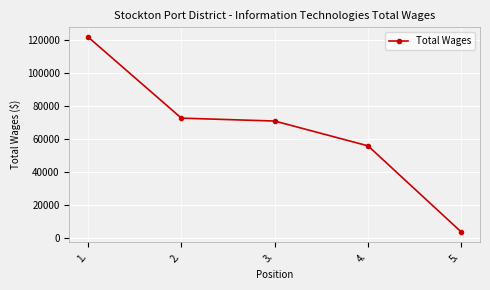

What value does the data have at 3., to the nearest 50?

70900